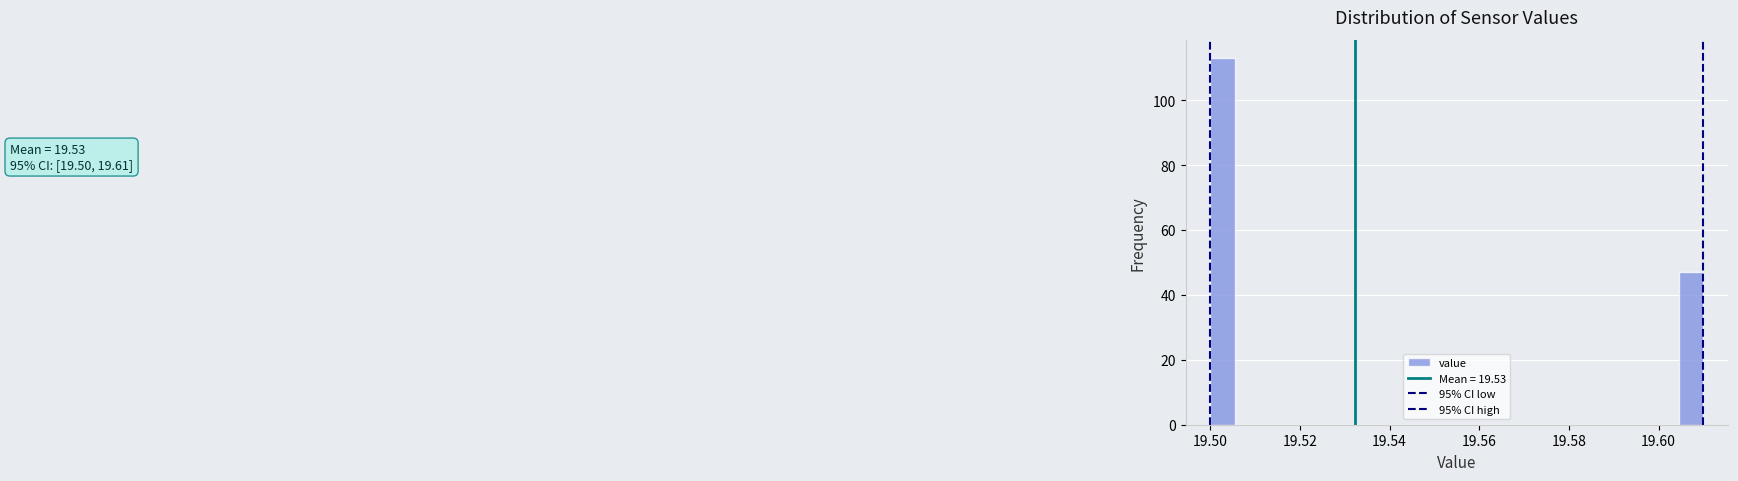

Around what value on the x-axis is the tallest bar? Give the approximate position of its centre, as read against the axis.

19.502